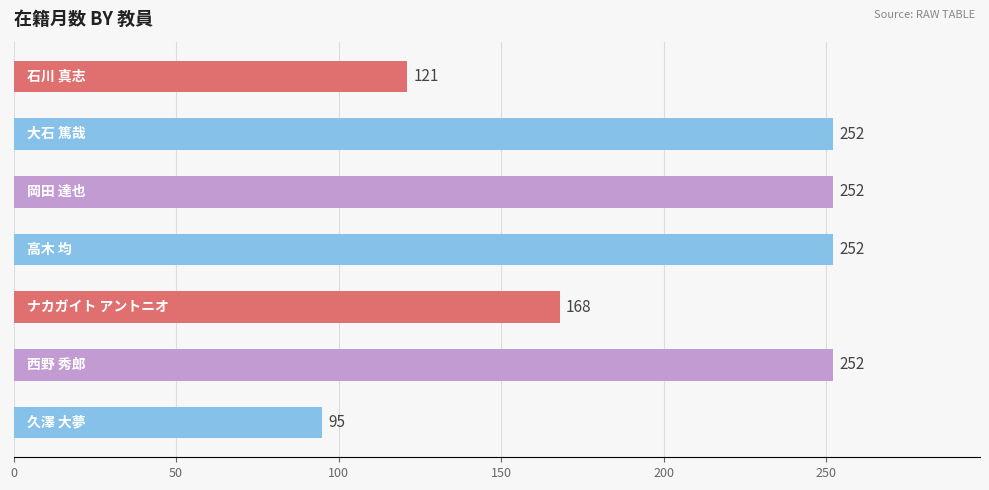

What is the sum of all values?

1392